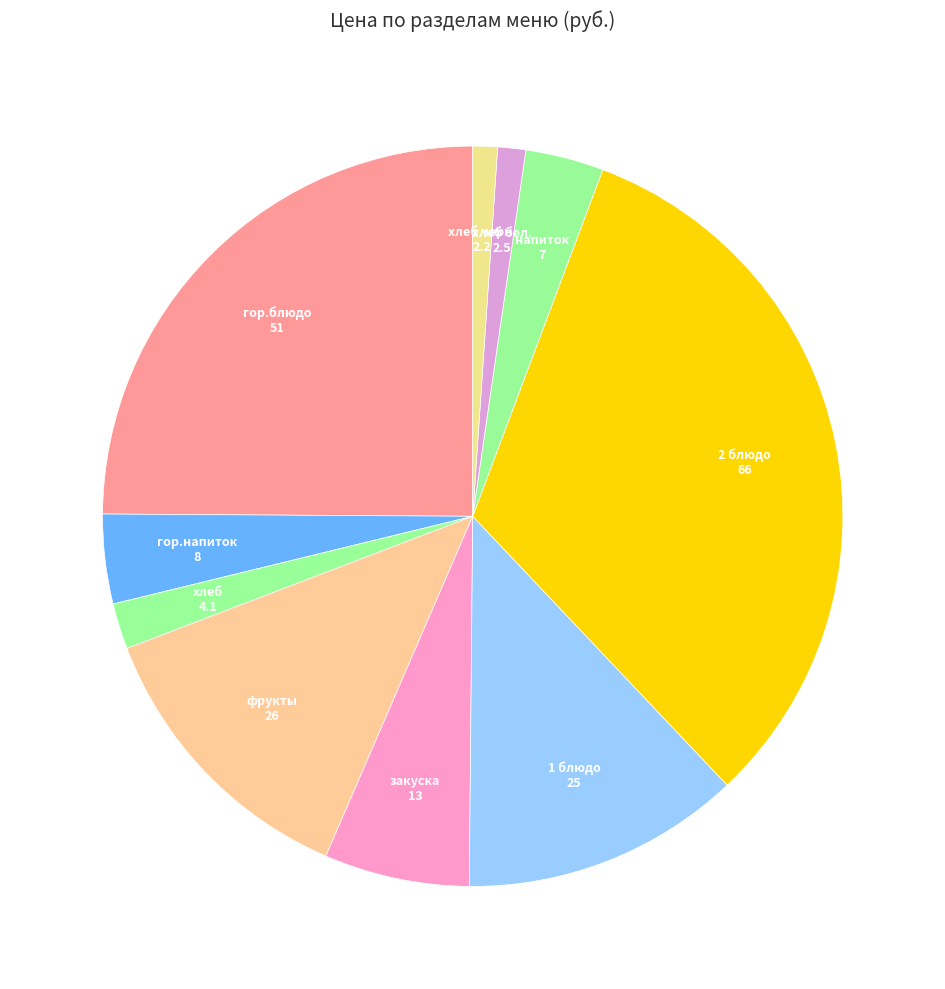

The 2 блюдо slice represents 32% of the pie. True or false?

True